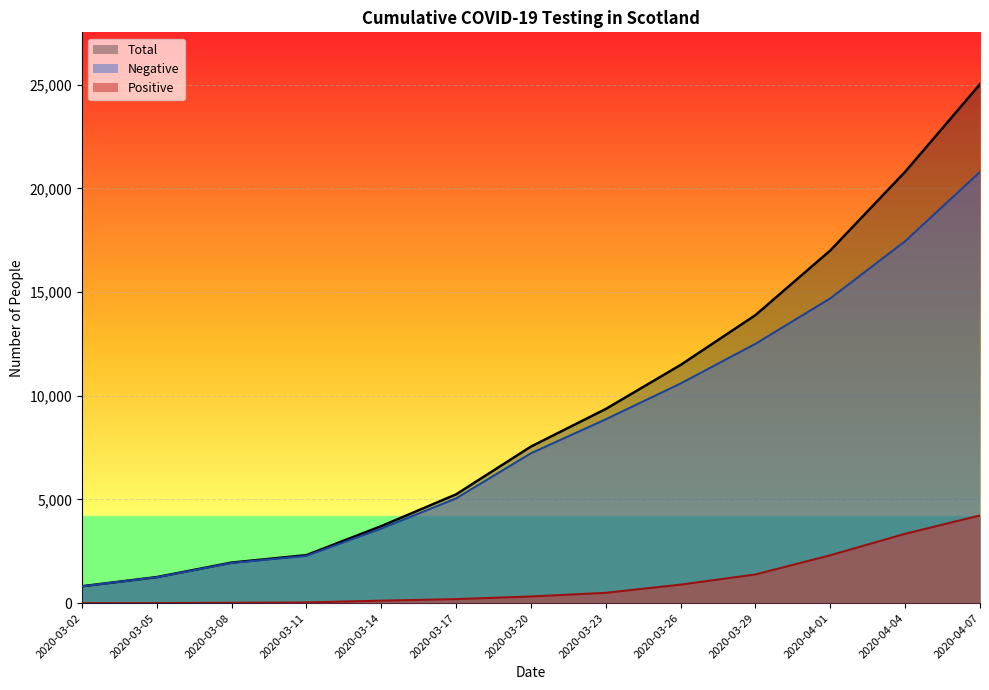

True or false: Total has more than 2 points higher than both neighbors.

False